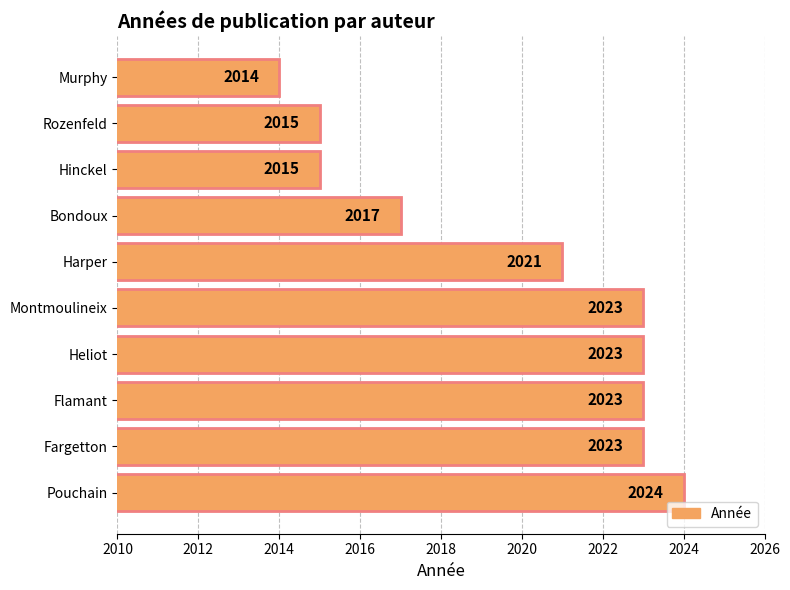

Which category has the lowest value across all series?

Murphy